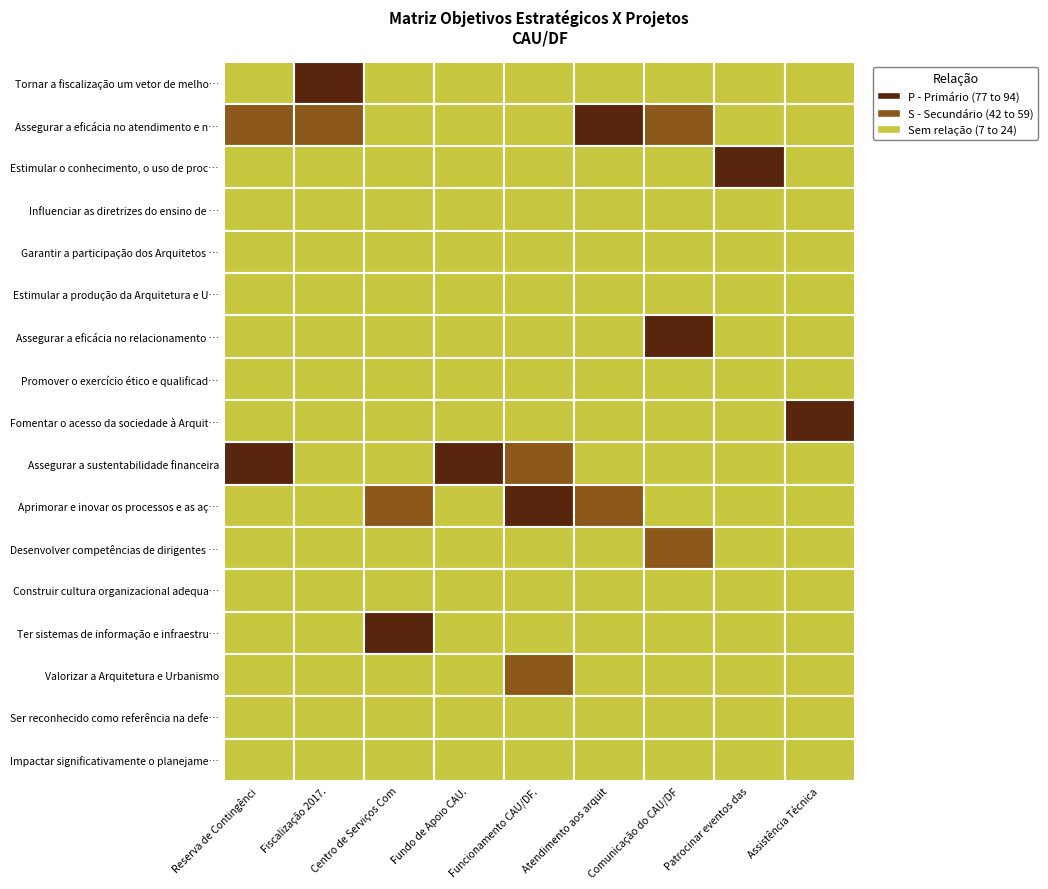

Count the Fomentar o acesso da sociedade à Arquit… values in the range 0 to 1.

8